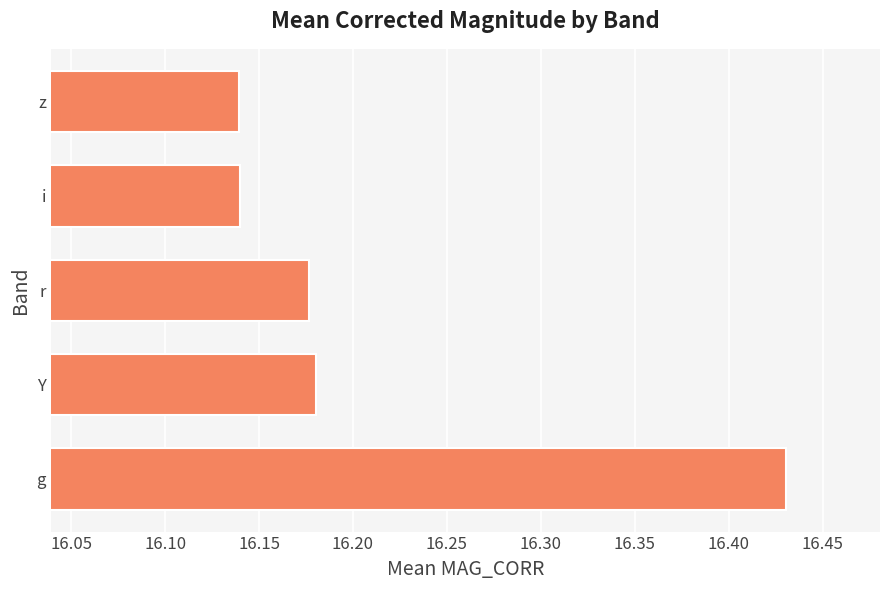

Count the values in the range 16 to 17.

5